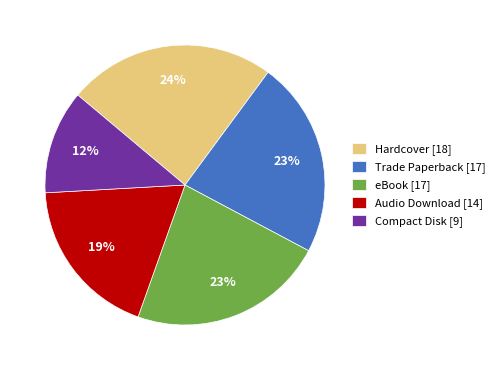

To the nearest percent, what percentage of the pie is Hardcover?

24%